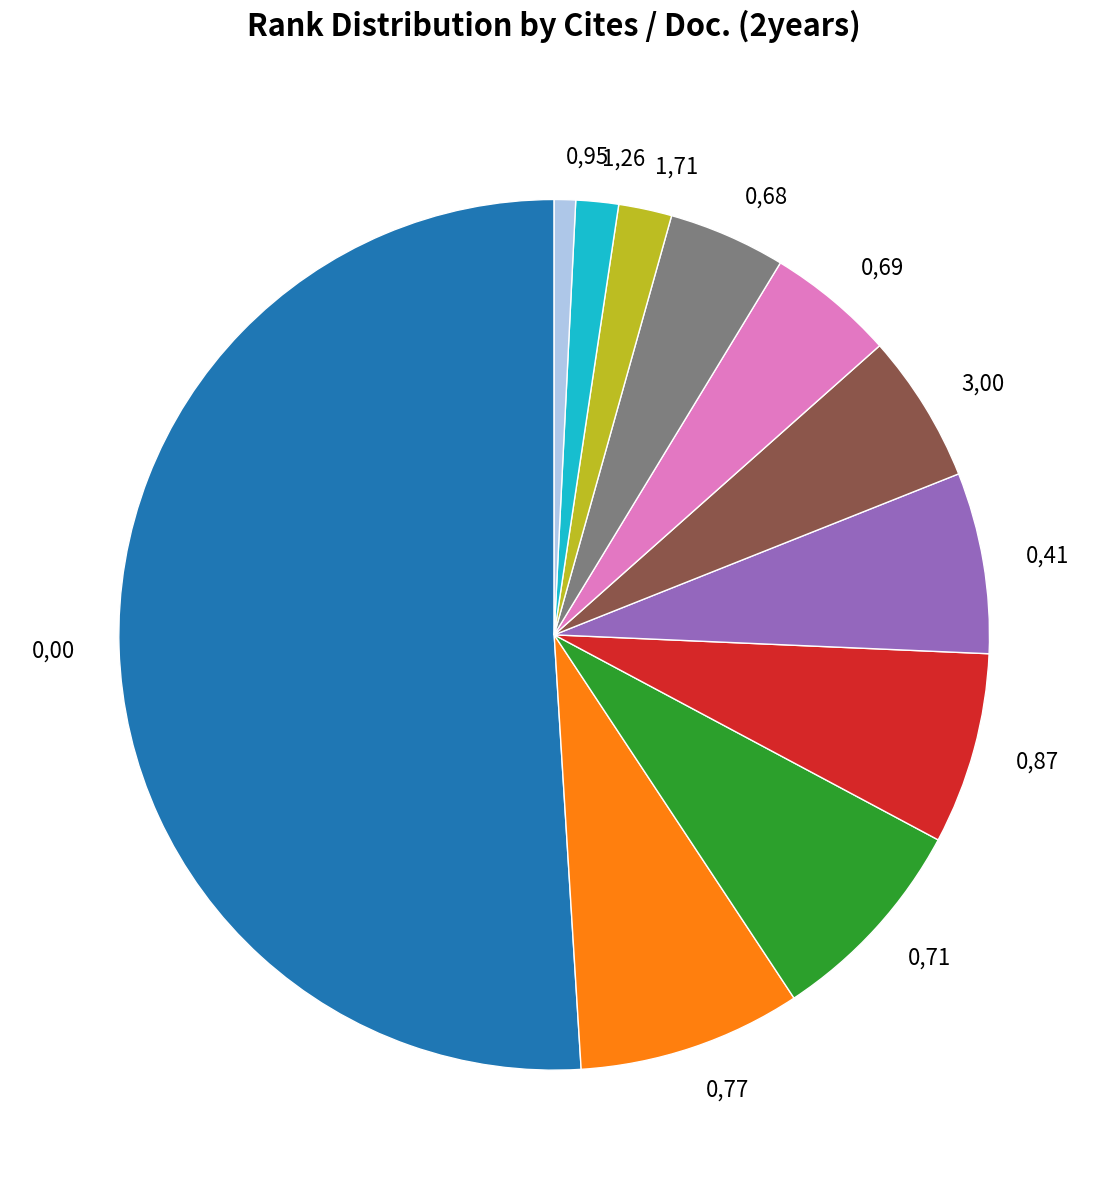

Combined, do 0,95 and 0,00 account for over 50%?

Yes